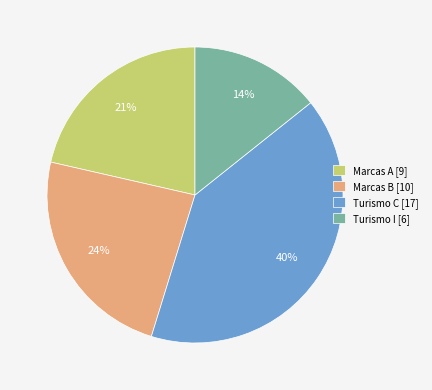

Which slice is the smallest?

Turismo I [6]